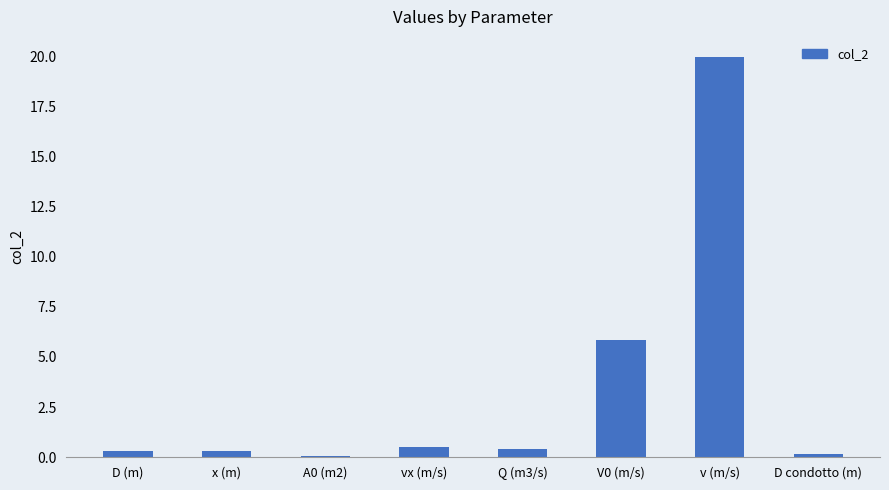

True or false: the data shows 5.9 at V0 (m/s).

True